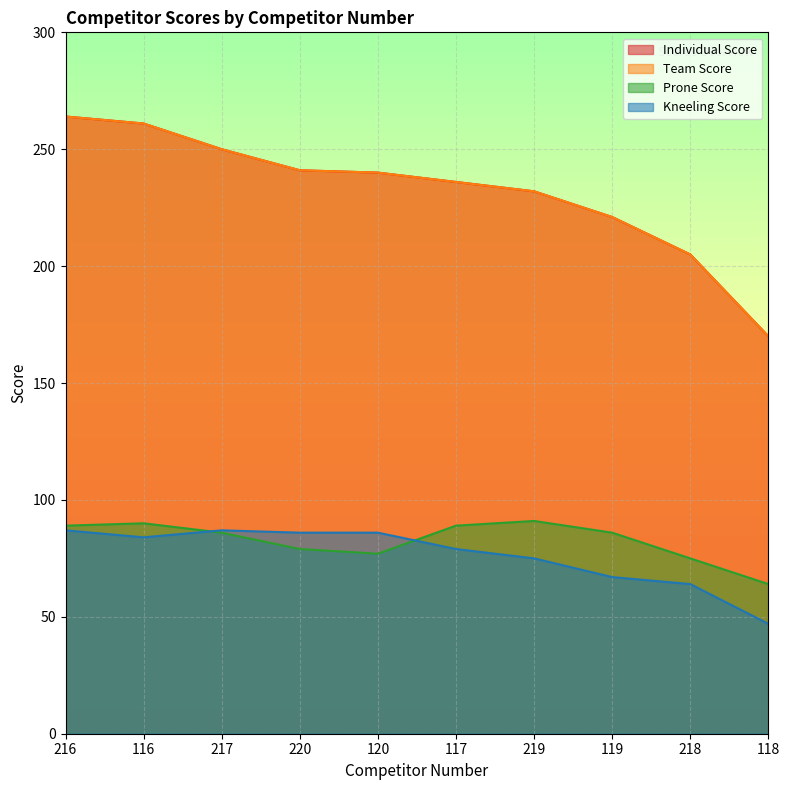

True or false: Kneeling Score and Individual Score intersect in this chart.

False